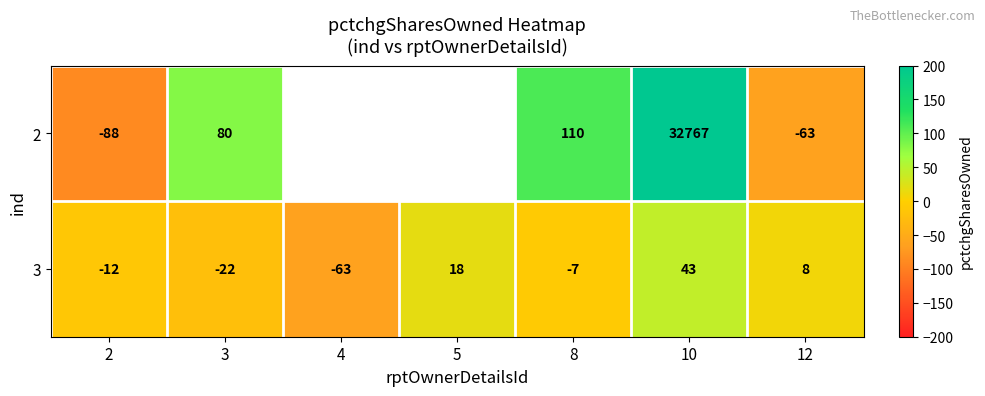

Where does the 3 series first go above -7?

5